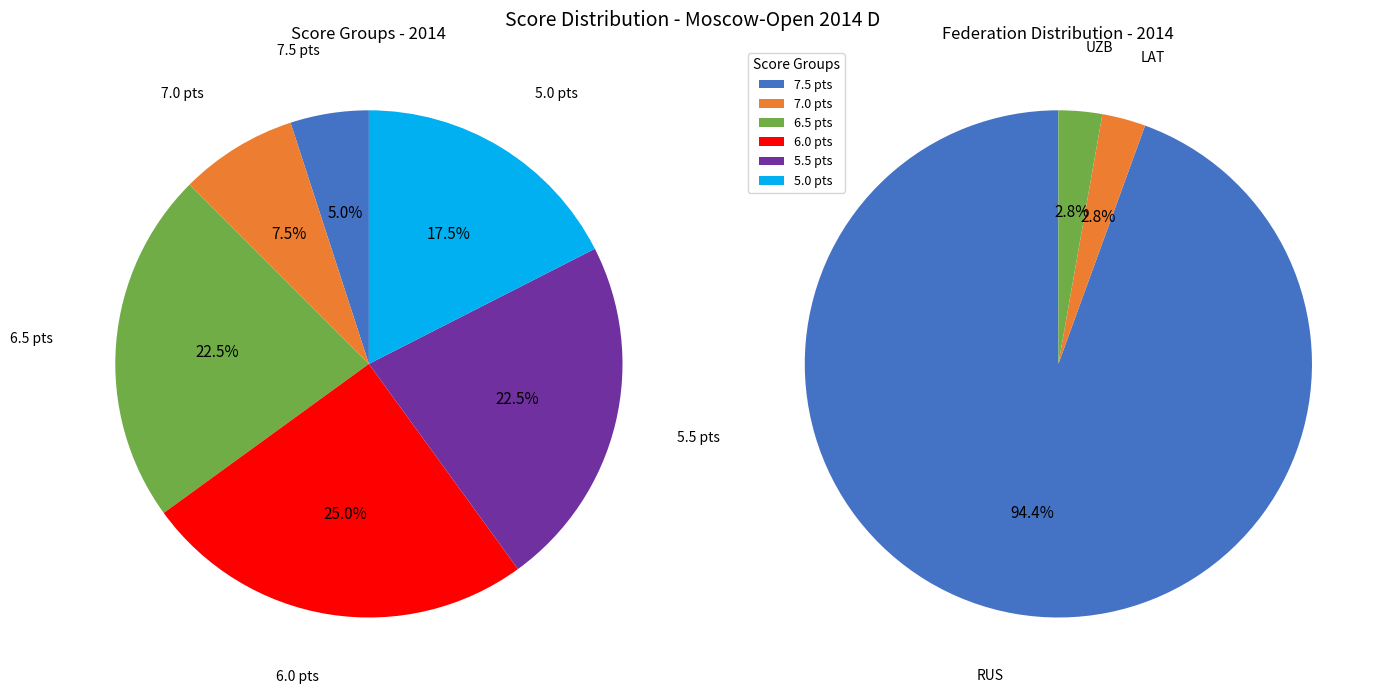

Which category has the smallest portion of the pie?

7.5